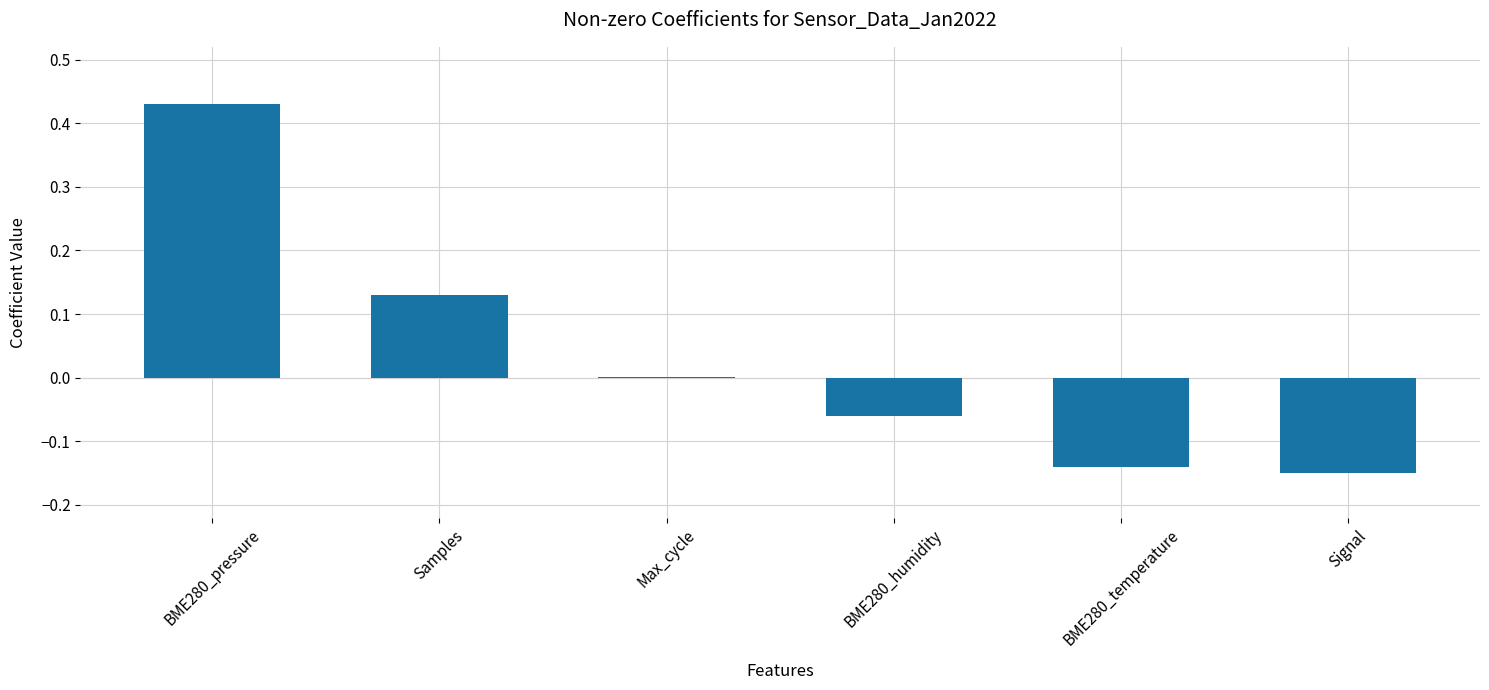

Between Signal and BME280_humidity, which is larger?

BME280_humidity